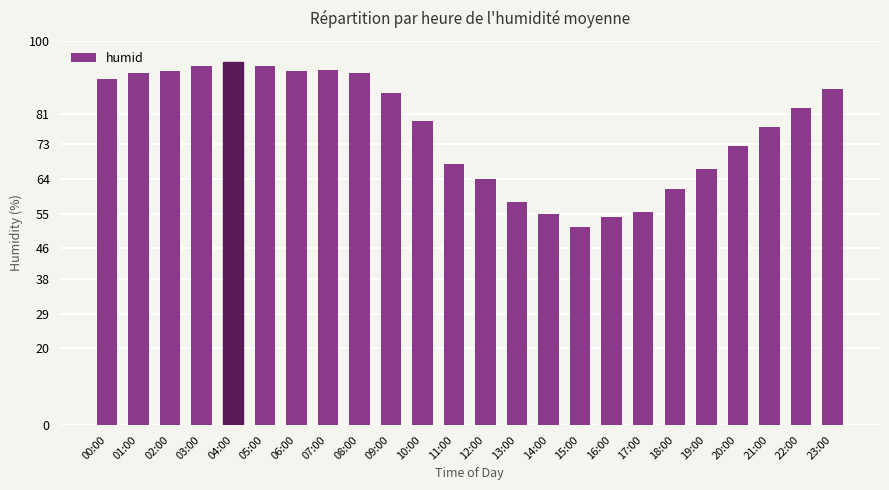

Reading left to right, what are all the values shown in this chart?

90.0	91.5	92.0	93.5	94.5	93.5	92.0	92.5	91.5	86.5	79.0	68.0	64.0	58.0	55.0	51.5	54.0	55.5	61.5	66.5	72.5	77.5	82.5	87.5